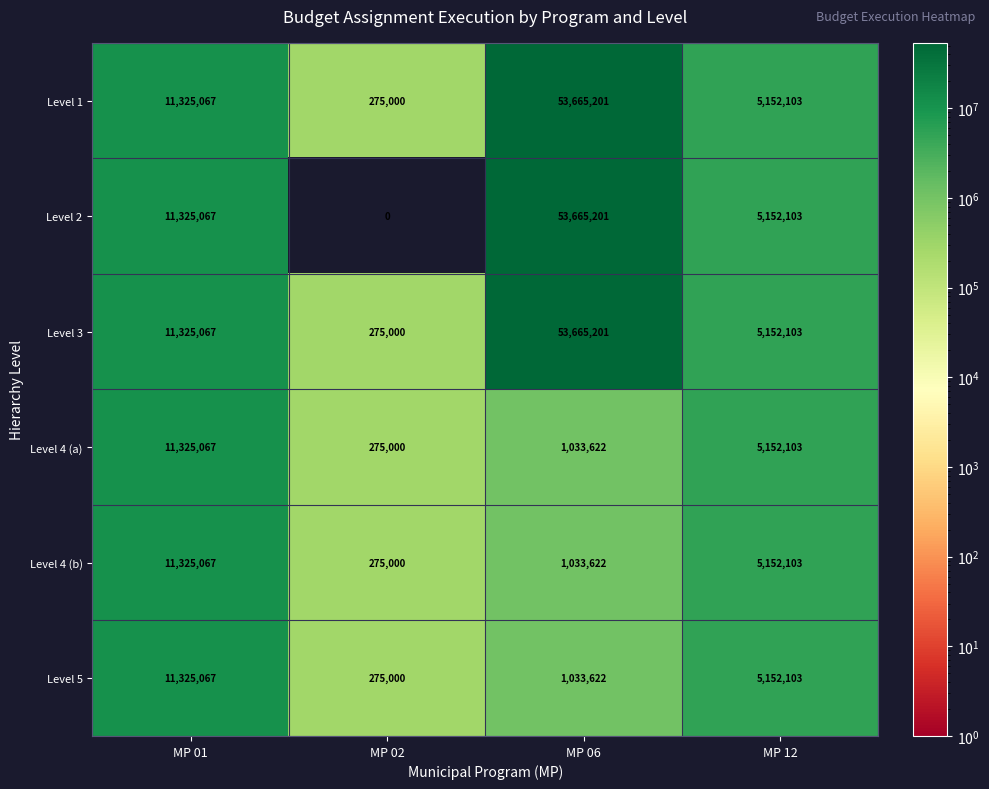

At which label does Level 2 reach its peak?

MP 06